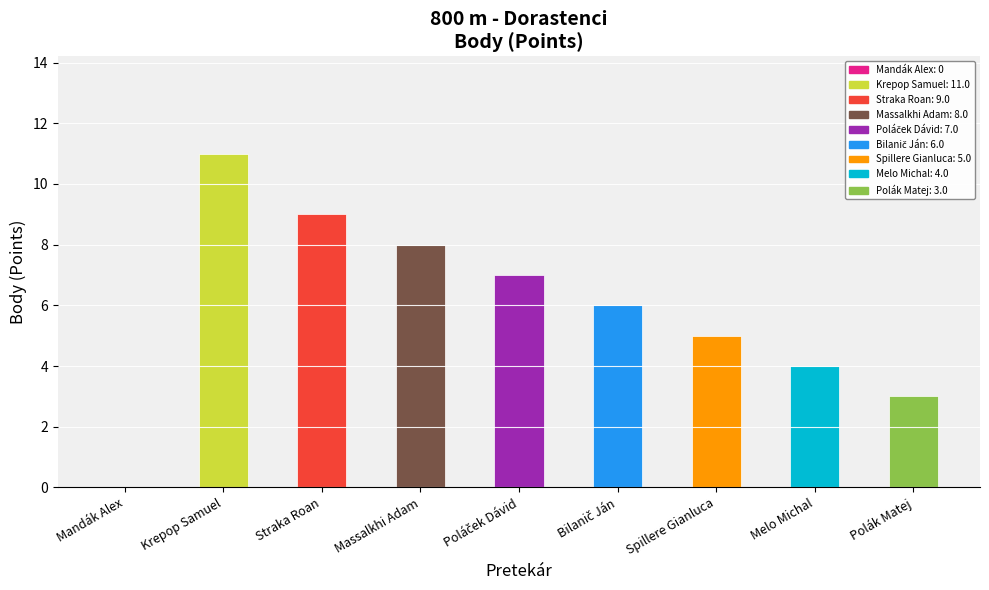

What is the sum of the values at Melo Michal and Krepop Samuel?

15